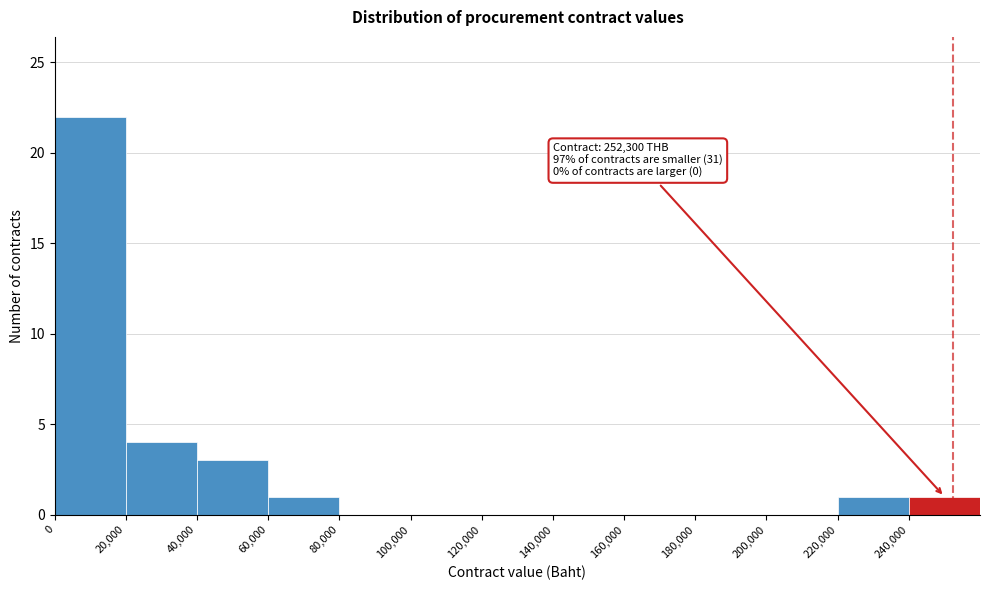

Which range on the x-axis has the tallest bar?

0 to 20000